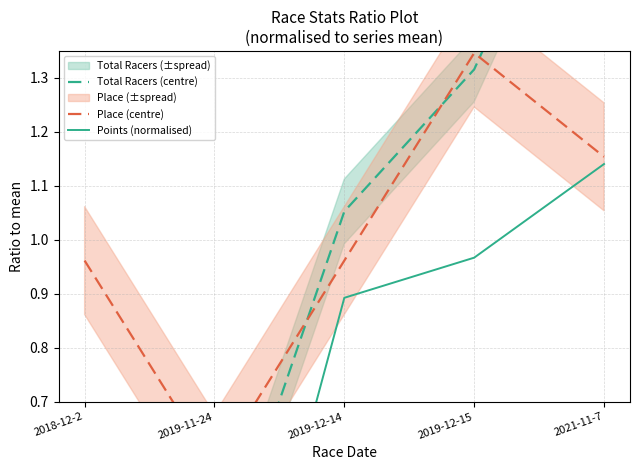

Where is the first local minimum for Total Racers (centre)?

2019-11-24